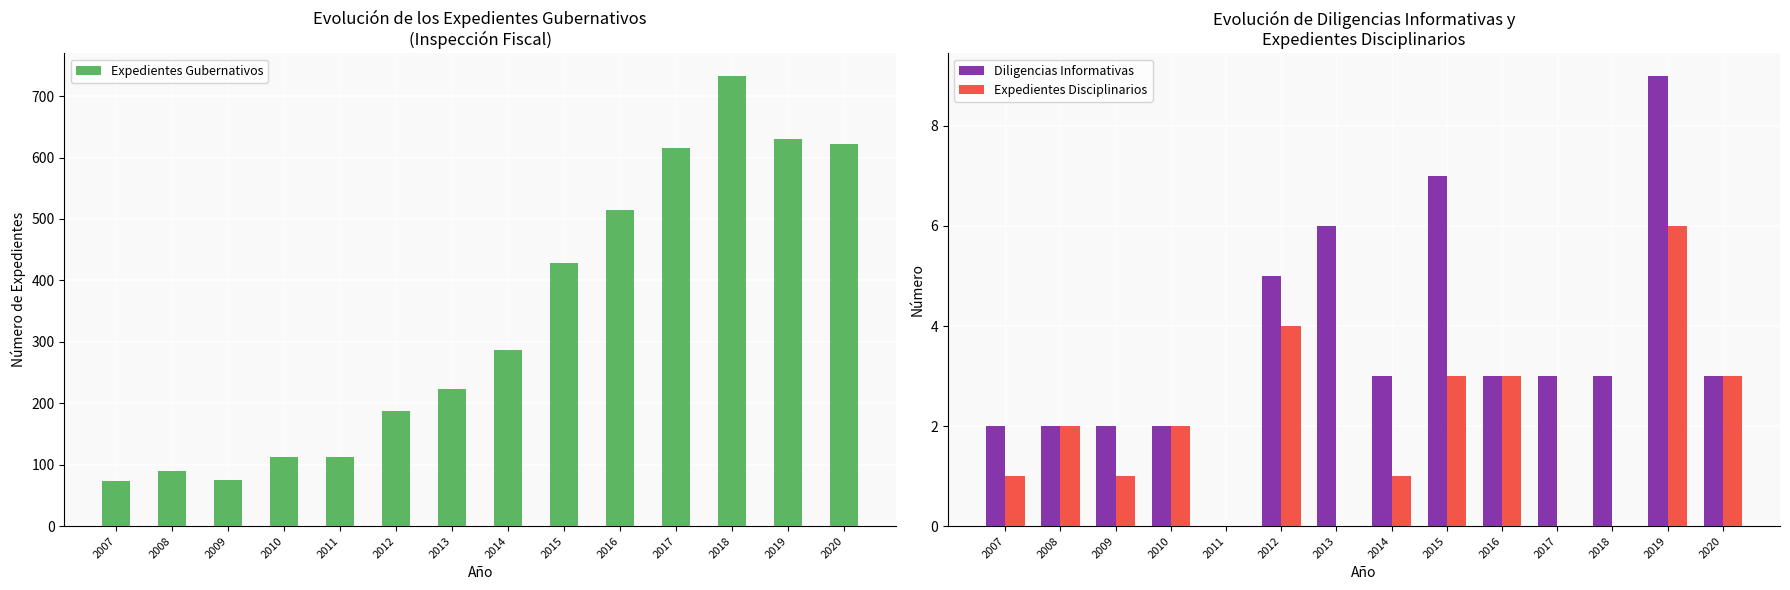

Reading right to left, what are all the values shown in this chart?

Expedientes Gubernativos: 622	630	733	616	515	429	287	223	187	112	113	75	89	74
Diligencias Informativas: 3	9	3	3	3	7	3	6	5	0	2	2	2	2
Expedientes Disciplinarios: 3	6	0	0	3	3	1	0	4	0	2	1	2	1